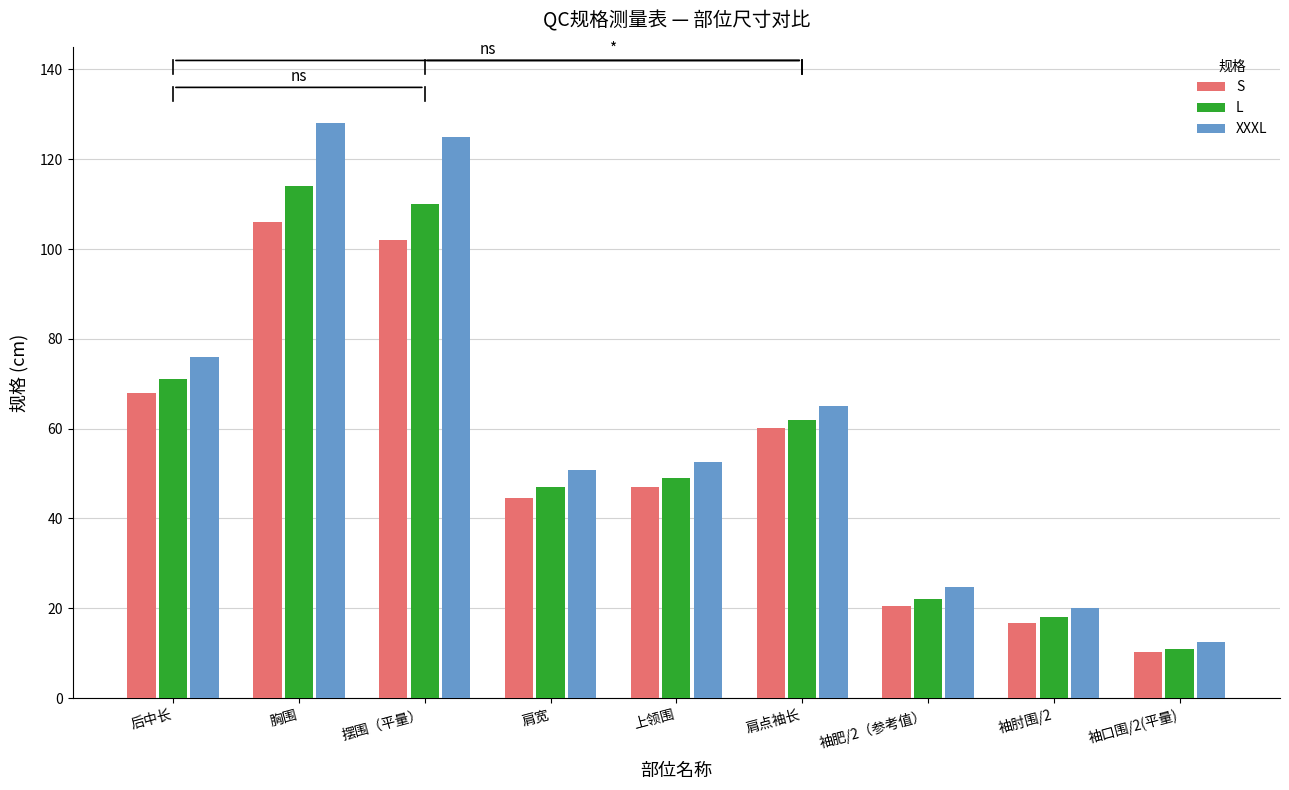

Which label corresponds to the smallest value in the chart?

袖口围/2(平量)